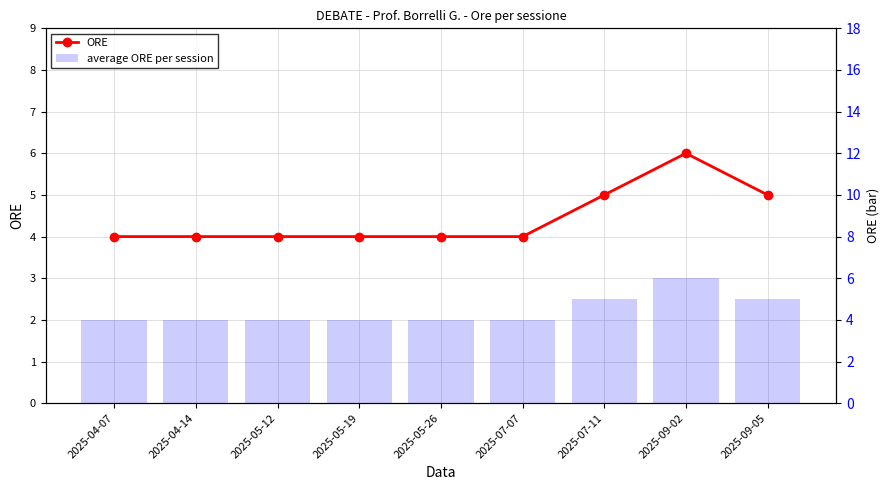

Rank the series at 2025-04-07 from highest to lowest value.

ORE, average ORE per session